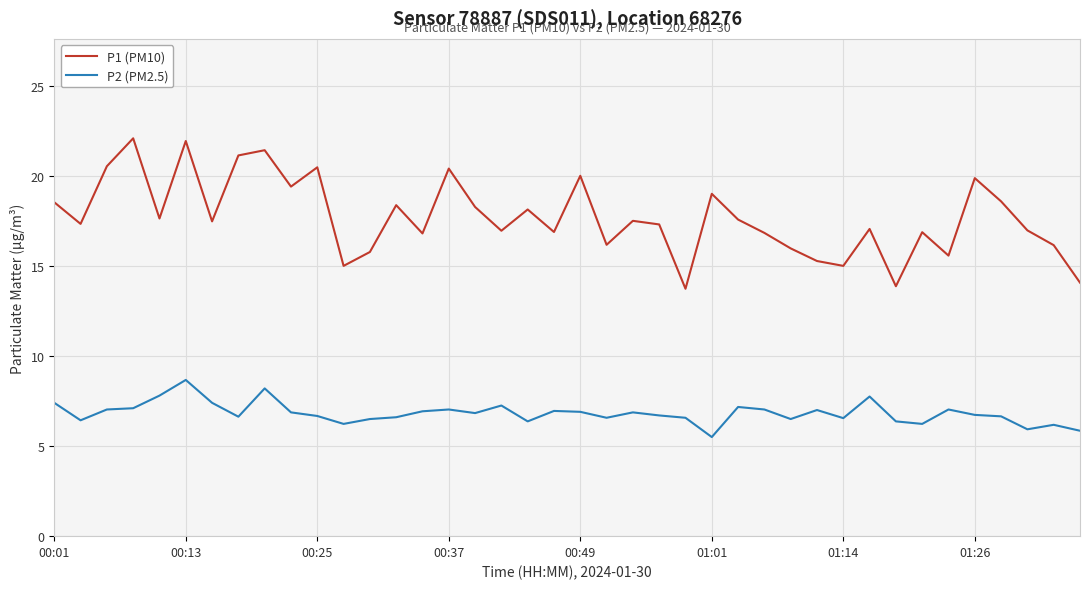

What is the difference between the maximum and minimum values in the P2 (PM2.5) series?

3.2